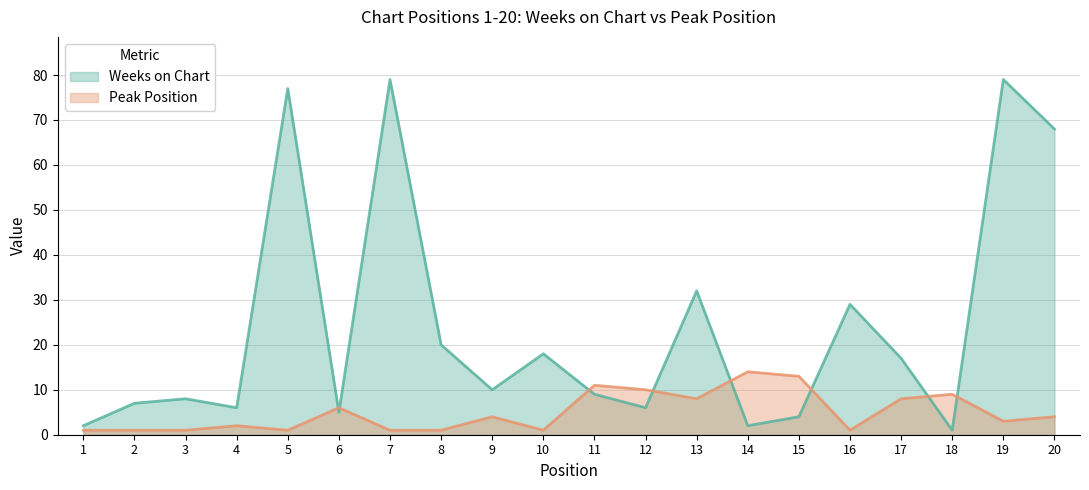

Between 14 and 15, which series saw the biggest shift?

Weeks on Chart